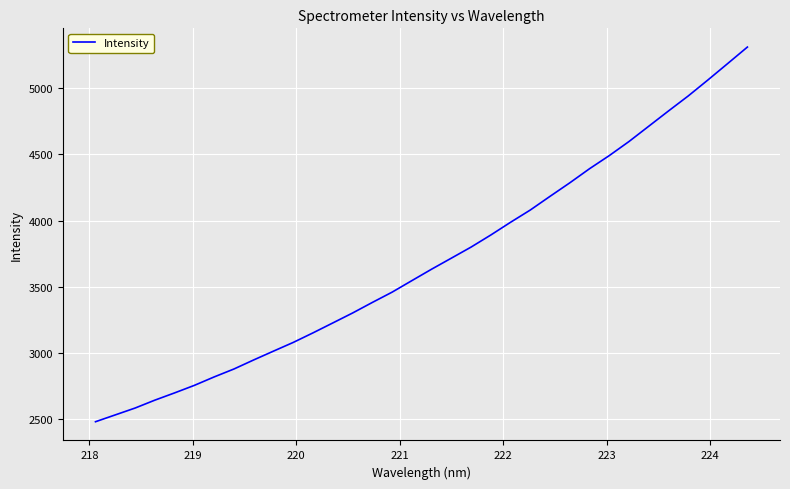

What is the maximum value shown in the chart?

5311.8